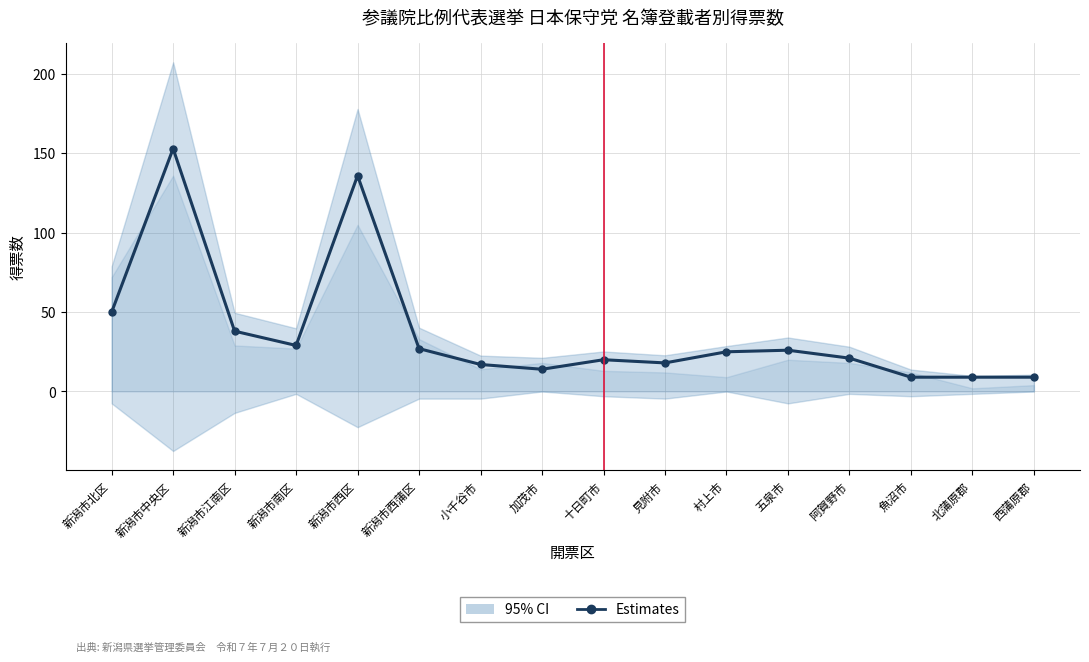

What is the change in value from 新潟市江南区 to 十日町市?

-18